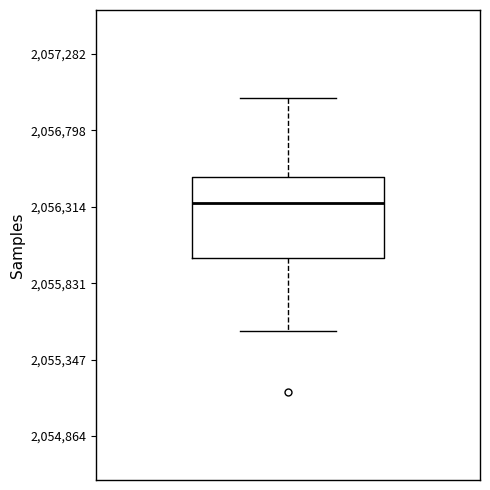

Read this box plot against the y-axis: the position of the median line, the range covered by the box, and the ends of both whiskers. The values are not printed on the chart, so give them approximately, as read against the axis.

median 2056350, box 2056000 to 2056500, whiskers 2055550 to 2057000